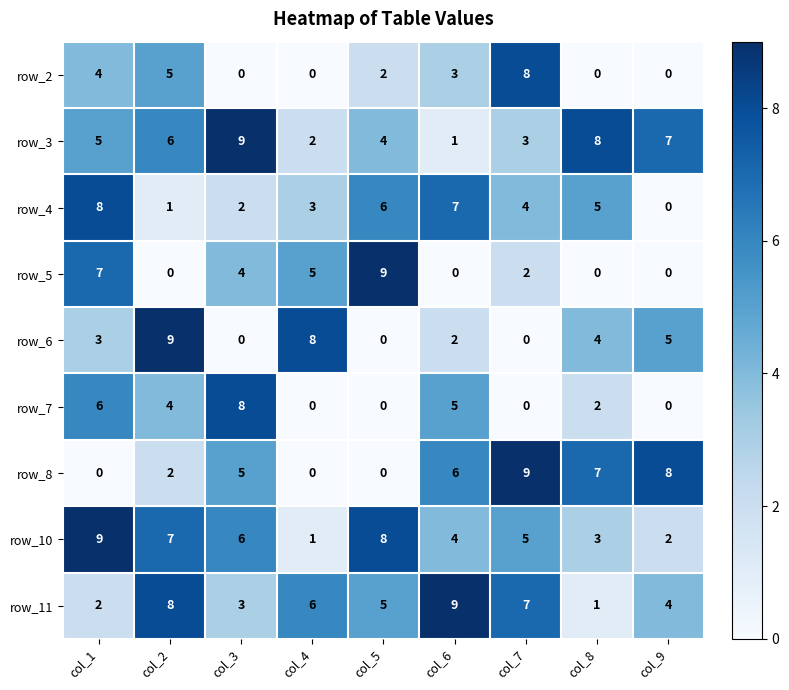

Rank the series at col_1 from highest to lowest value.

row_10, row_4, row_5, row_7, row_3, row_2, row_6, row_11, row_8